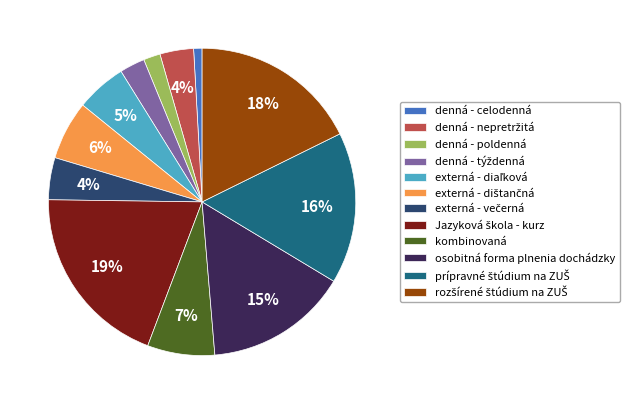

What percentage is the osobitná forma plnenia dochádzky slice, to the nearest percent?

15%